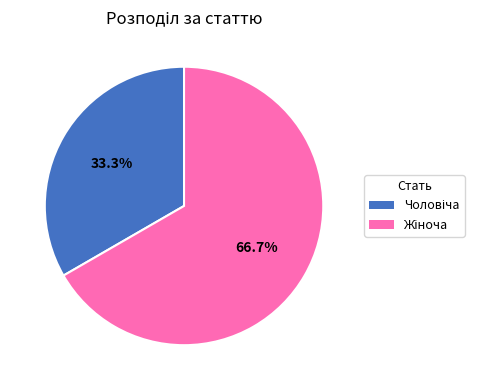

Is there any slice that represents more than half of the pie?

Yes